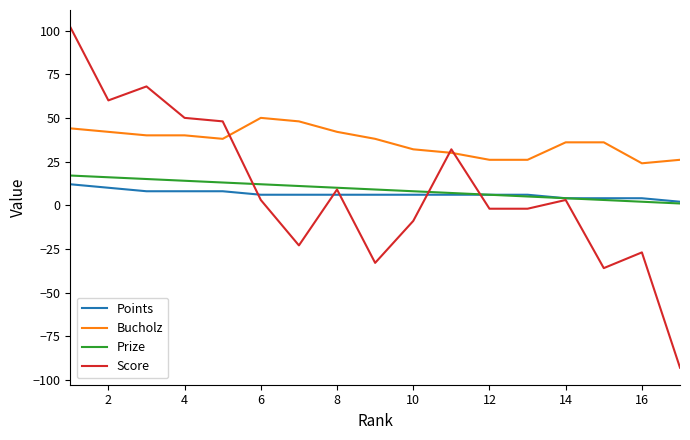

What is the minimum value for Points?

2